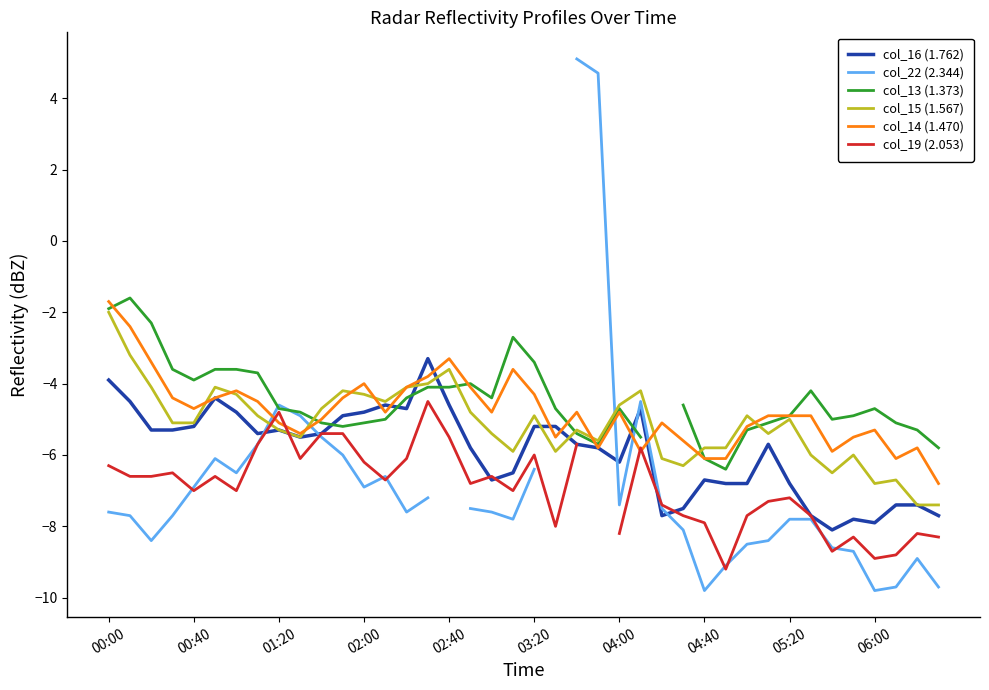

The value of col_14 (1.470) at 04:00 is -1.4. True or false?

False